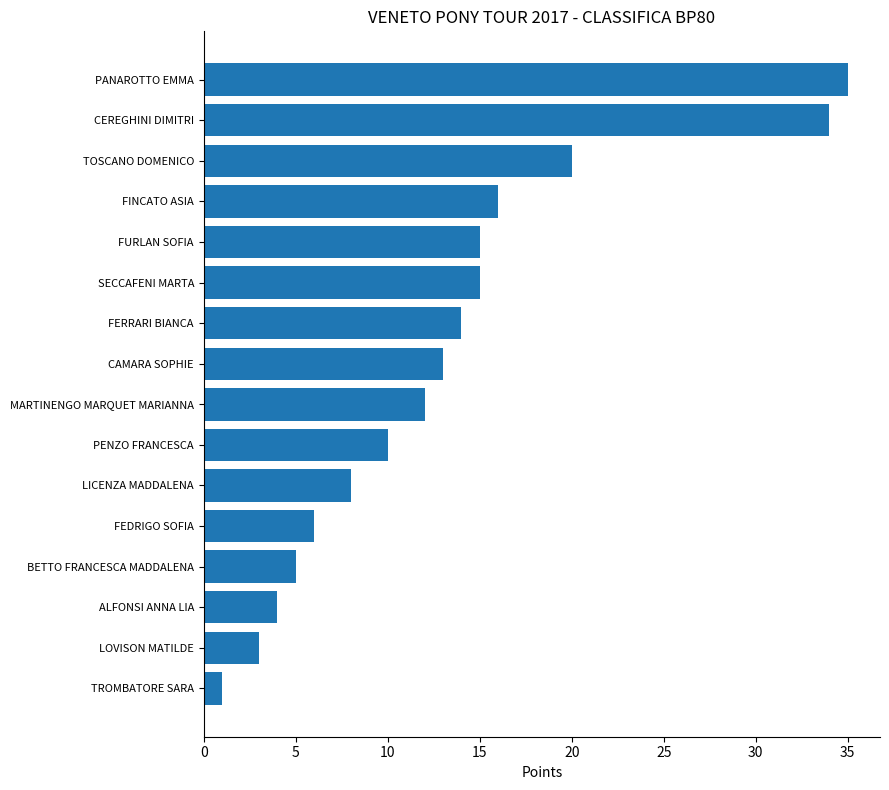

What is the minimum value shown in the chart?

1